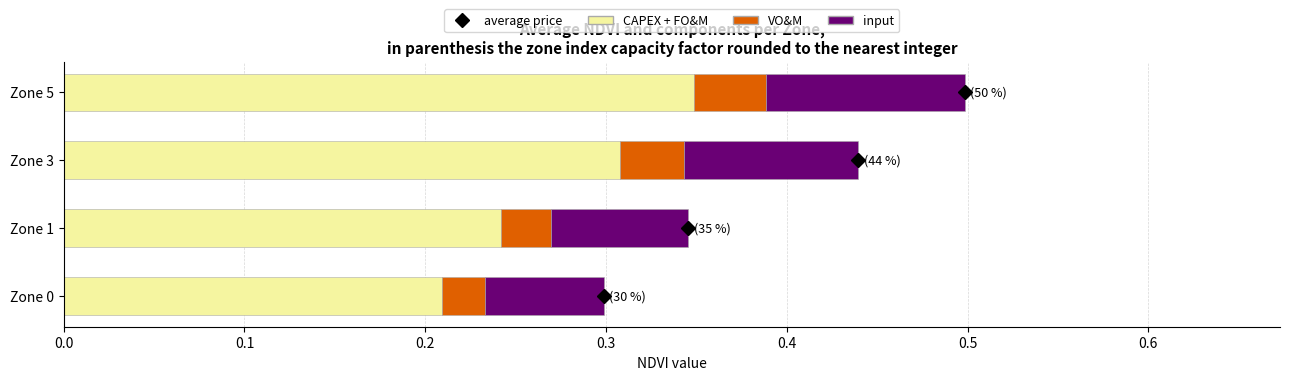

Count the number of categories in the chart.

4